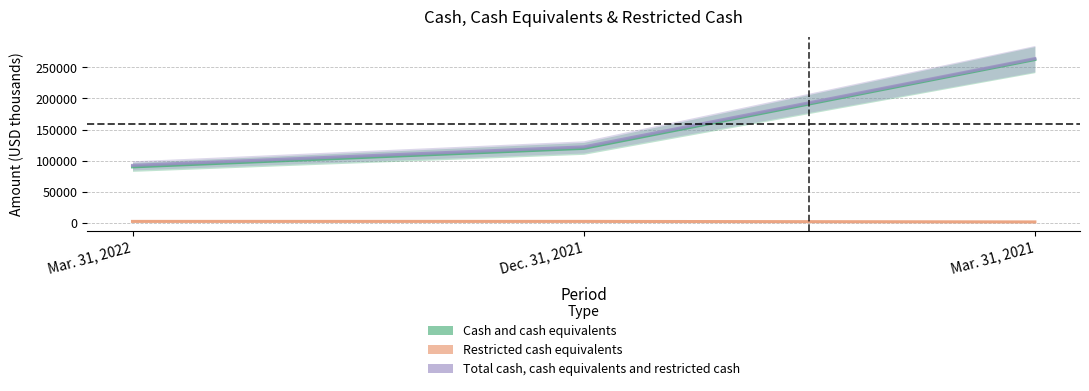

How many lines are shown in the chart?

3